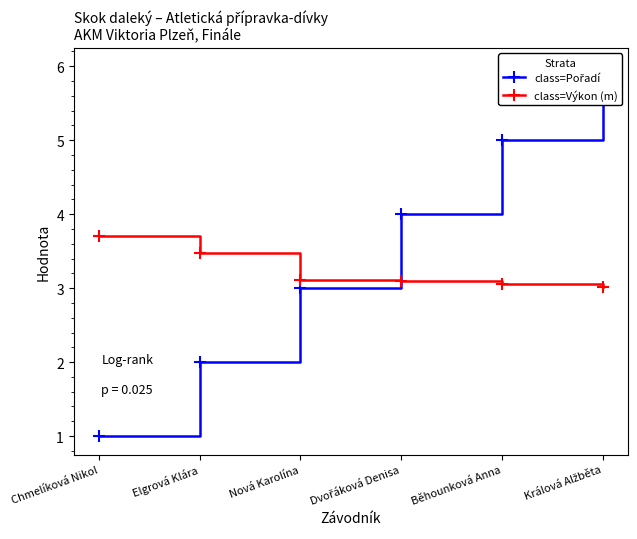

What is the spread (max minus min) of values at Nová Karolína?

0.1